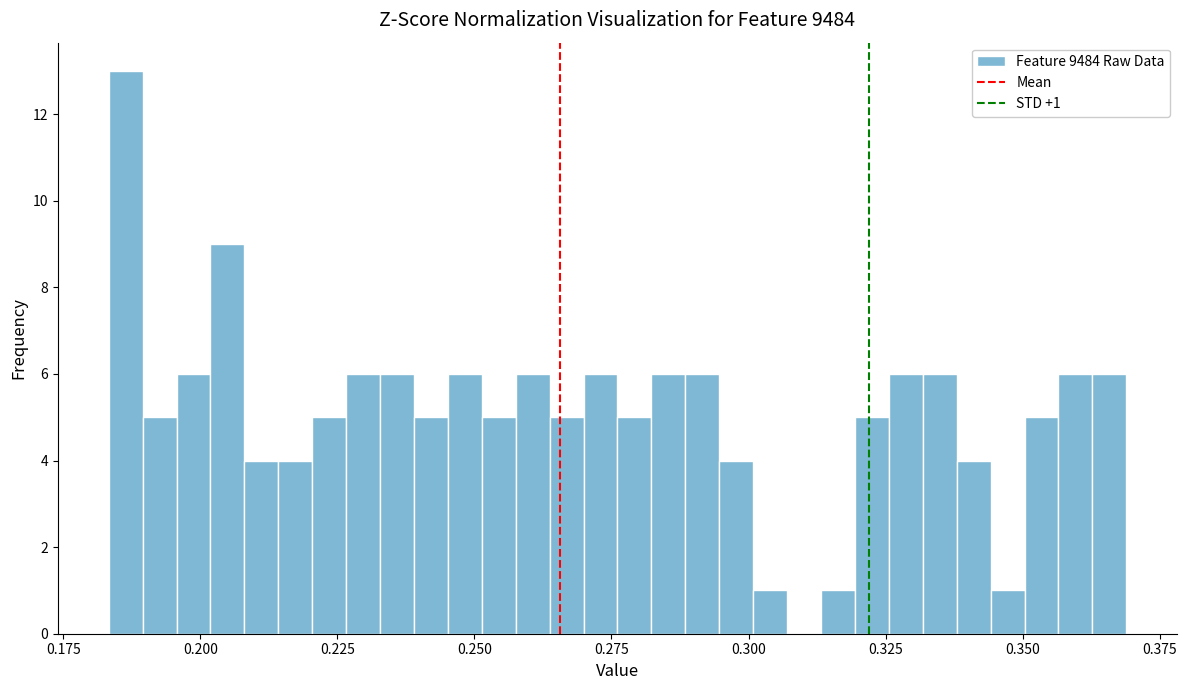

Around what value on the x-axis is the tallest bar? Give the approximate position of its centre, as read against the axis.

0.185